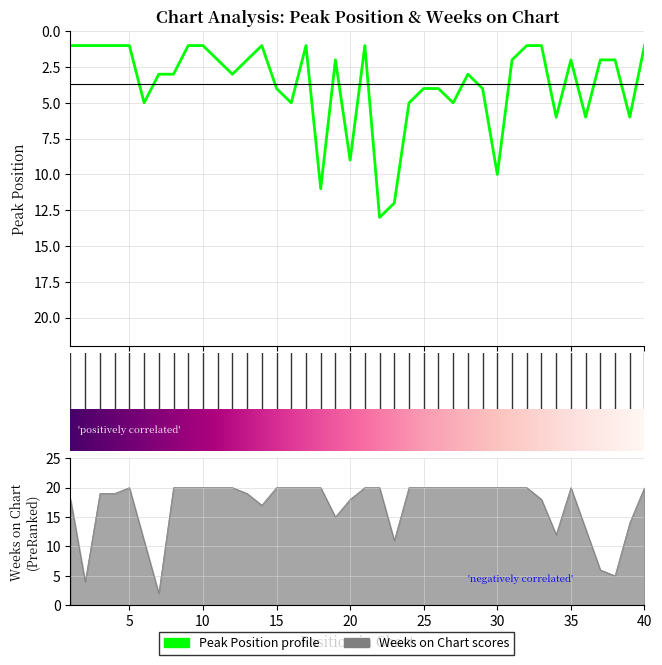

What is the difference between the Weeks on Chart values at 1 and 11?

2